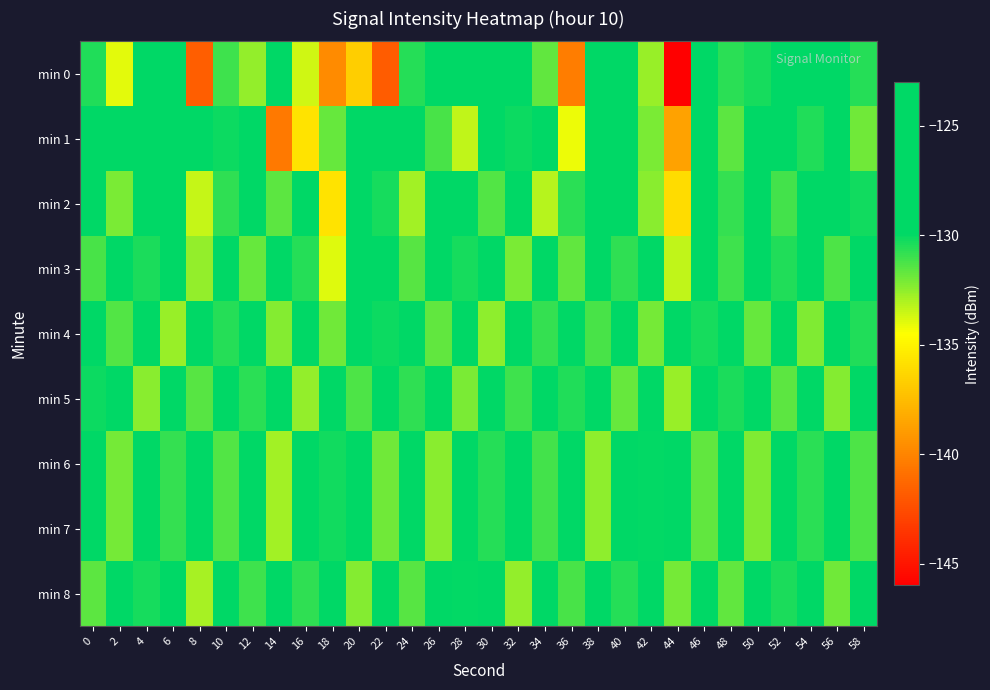

What is the difference between the highest and lowest values at 12?

5.9